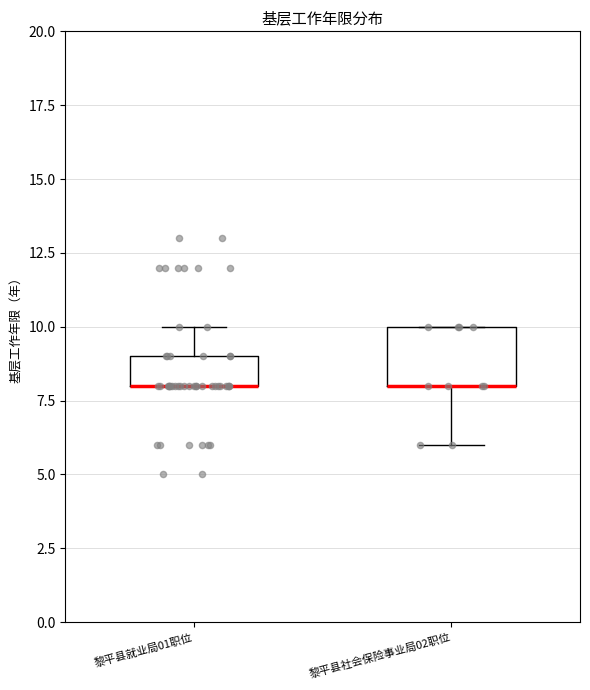

Which box is the tallest, from its lower edge to its upper edge?

黎平县社会保险事业局02职位